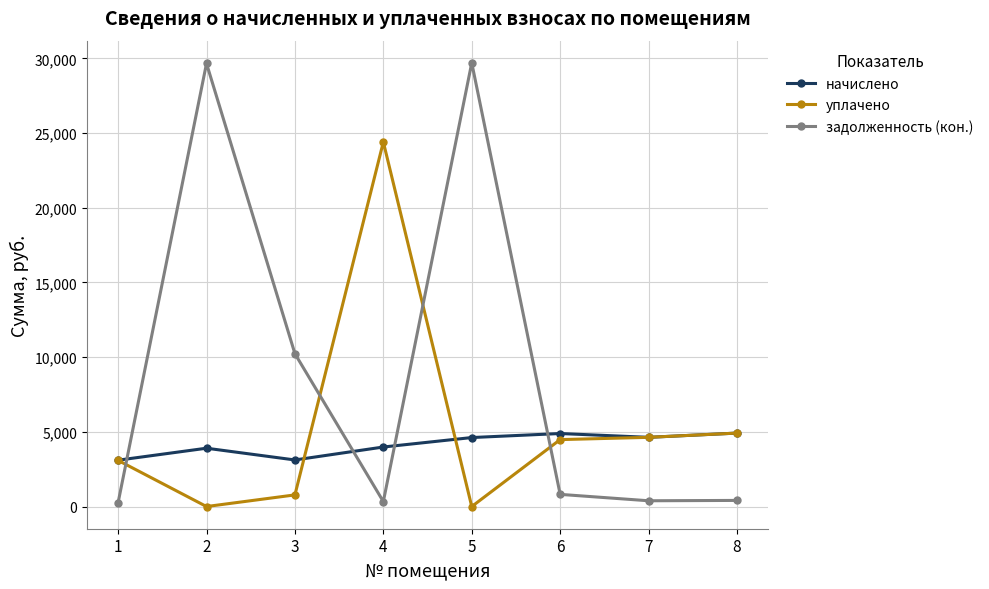

The value of начислено at 8 is 4916.8. True or false?

True